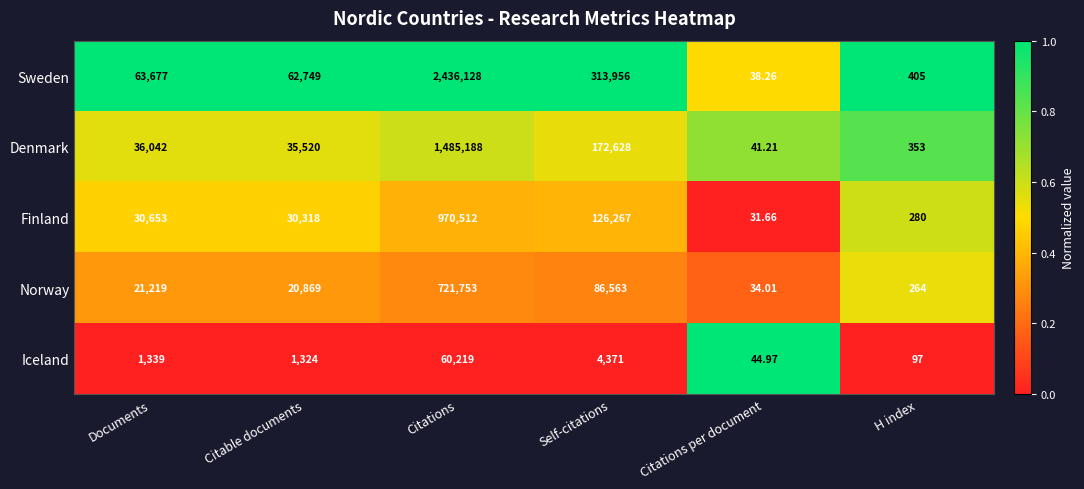

Count the number of categories in the chart.

6